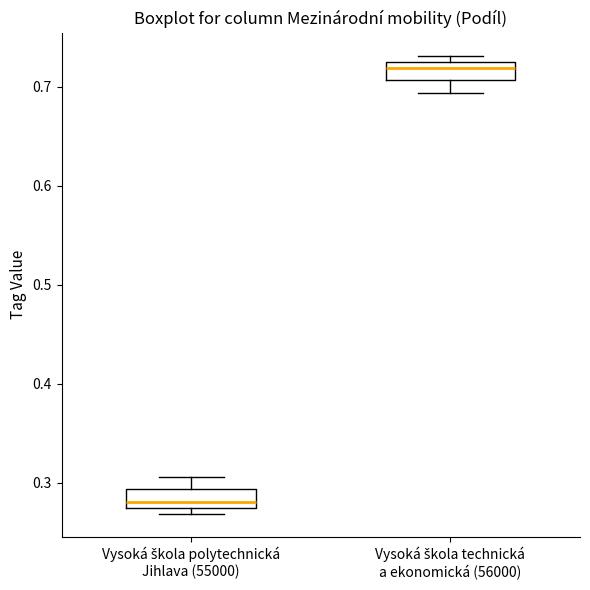

Reading left to right, transcribe this box plot: for each box, give where its median line is, the range the box spans, and where its two whiskers end, as read against the y-axis. The values are not printed on the chart, so give them approximately, as read against the axis.

Vysoká škola polytechnická Jihlava (55000): median 0.28, box 0.27 to 0.29, whiskers 0.27 (just below the box's lower edge) to 0.31
Vysoká škola technická a ekonomická (56000): median 0.72, box 0.71 to 0.73, whiskers 0.69 to 0.73 (just above the box's upper edge)